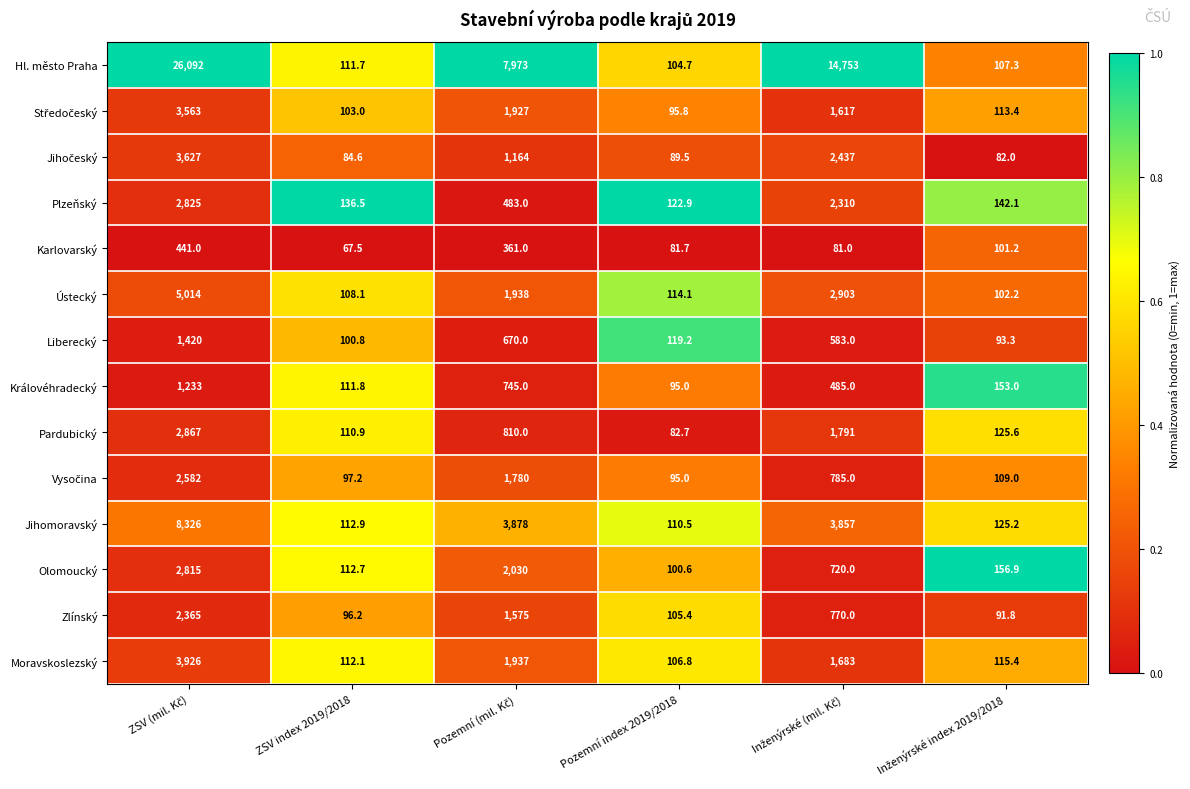

What is the average value of the Karlovarský series?

188.9